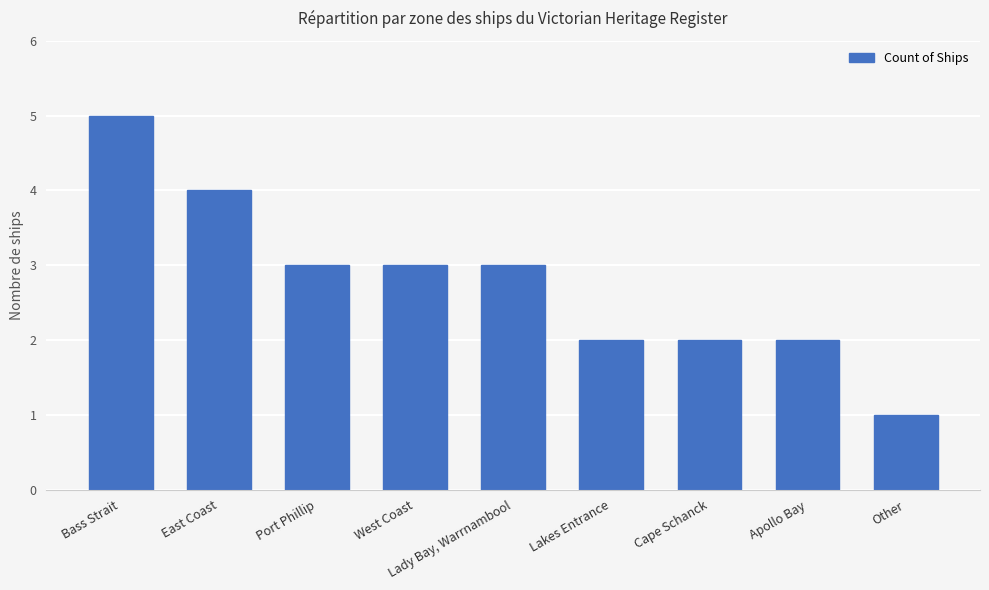

At which category does the chart reach its minimum across all series?

Other